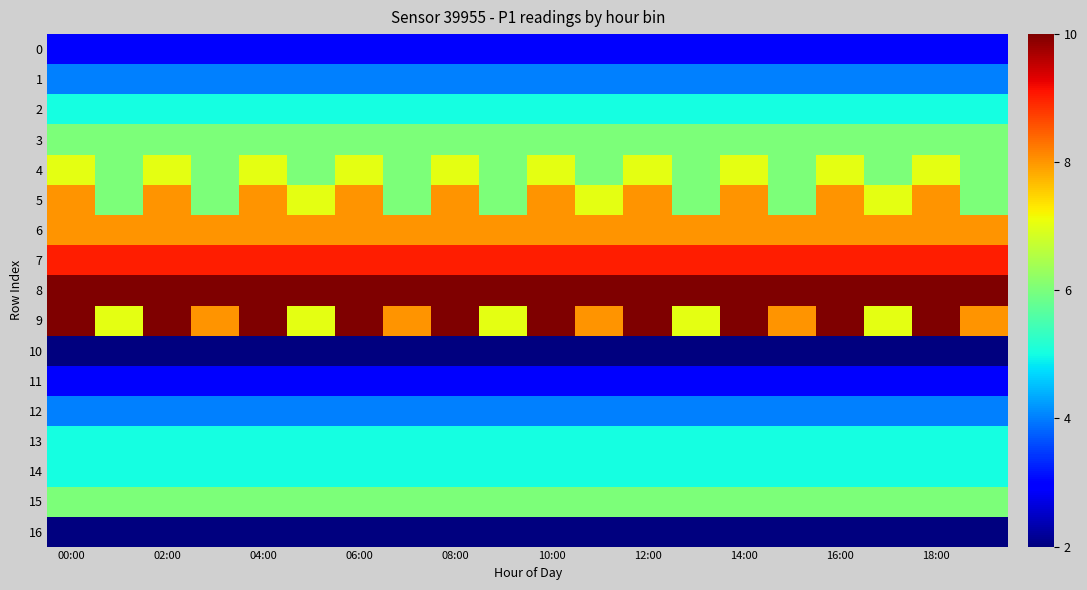

List the series in order of their peak value, highest first.

8, 9, 7, 5, 6, 4, 3, 15, 2, 13, 14, 1, 12, 0, 11, 10, 16